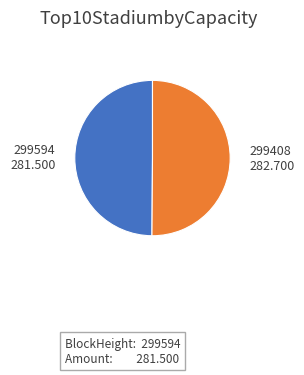

Does any single category account for the majority?

Yes